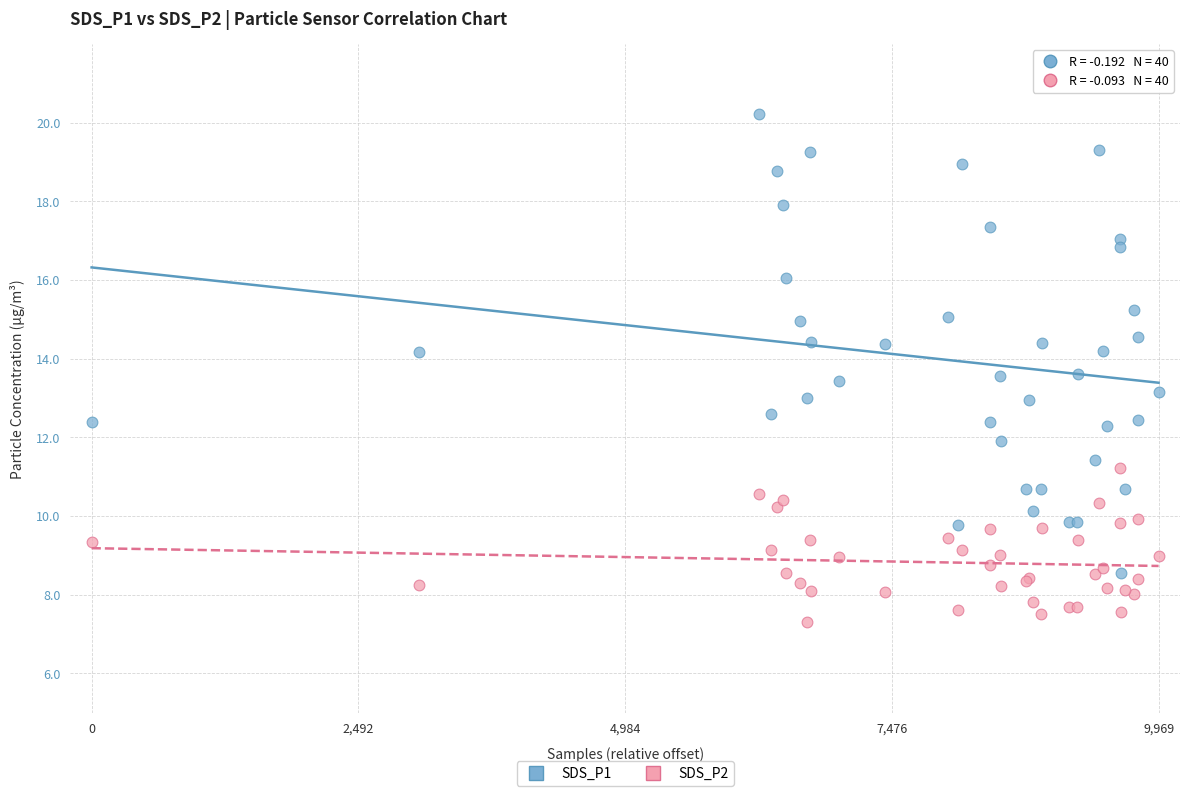

Which series reaches the maximum Y coordinate?

SDS_P1